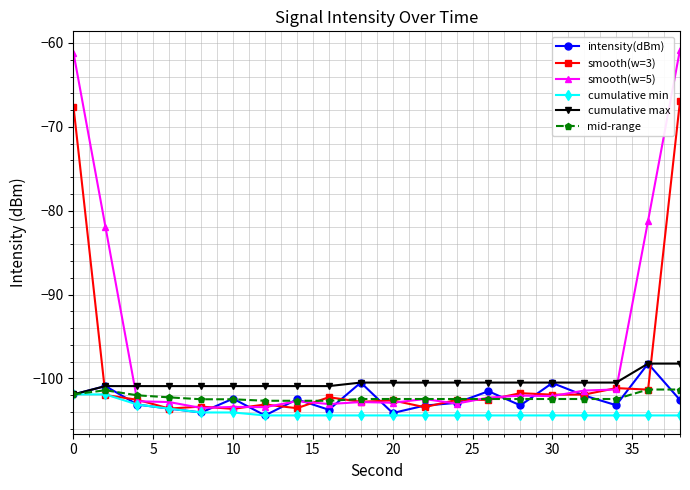

What is the greatest value displayed?

-60.8